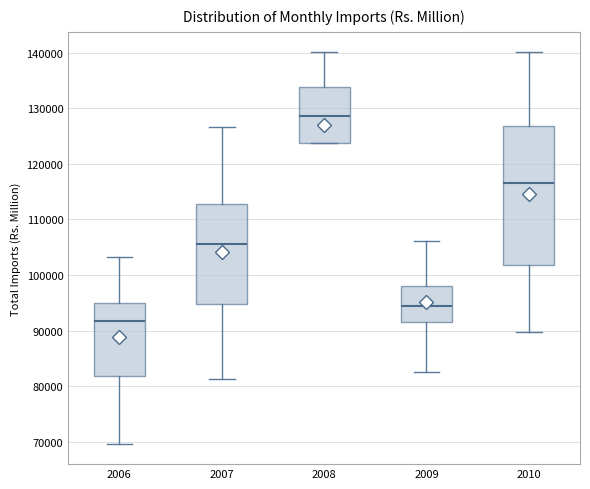

Reading left to right, read every box against the y-axis: the position of its median line, the range the box covers, and the ends of its whiskers. The values are not printed on the chart, so give them approximately, as read against the axis.

2006: median 92000, box 82000 to 95000, whiskers 69000 to 103000
2007: median 106000, box 95000 to 113000, whiskers 81000 to 127000
2008: median 129000, box 124000 to 134000, whiskers 124000 to 140000
2009: median 94000, box 91000 to 98000, whiskers 83000 to 106000
2010: median 117000, box 102000 to 127000, whiskers 90000 to 140000